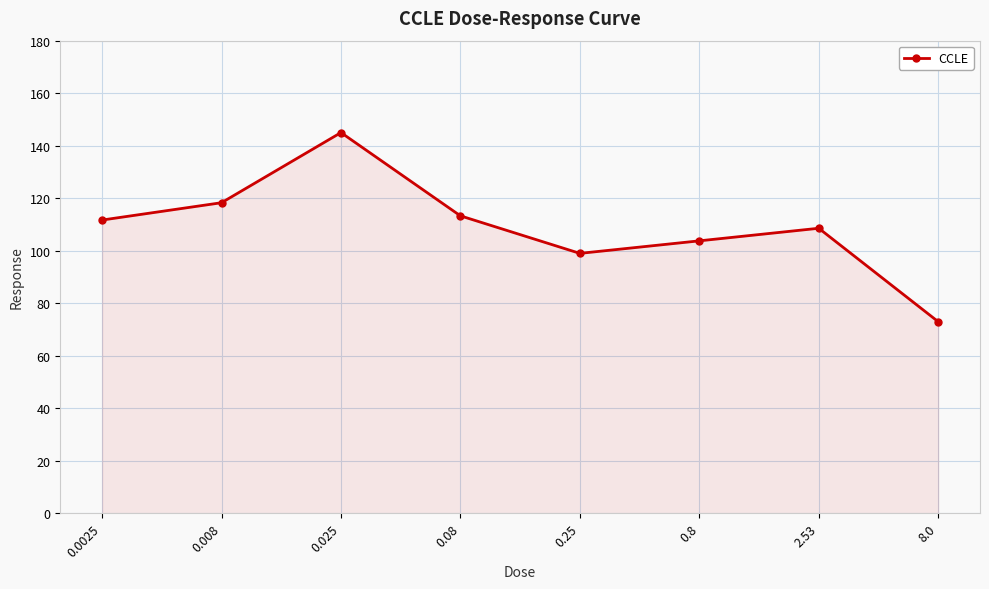

What is the difference between the values at 0.0025 and 0.025?

33.3